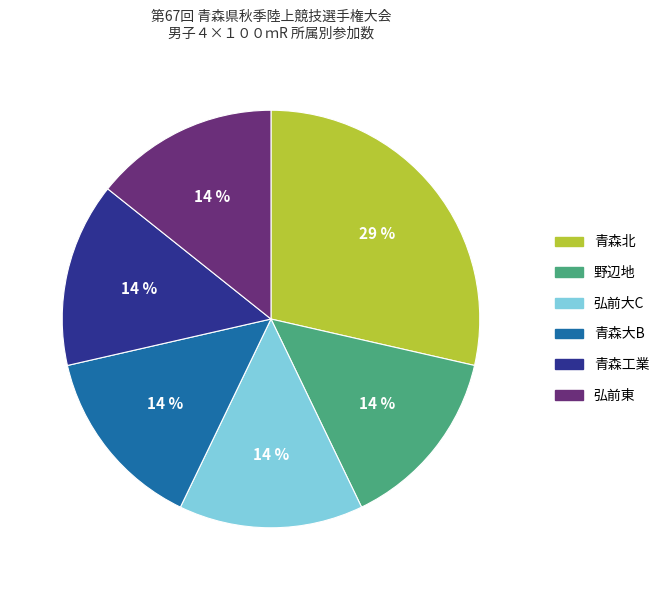

True or false: 青森工業 accounts for 14% of the total.

True